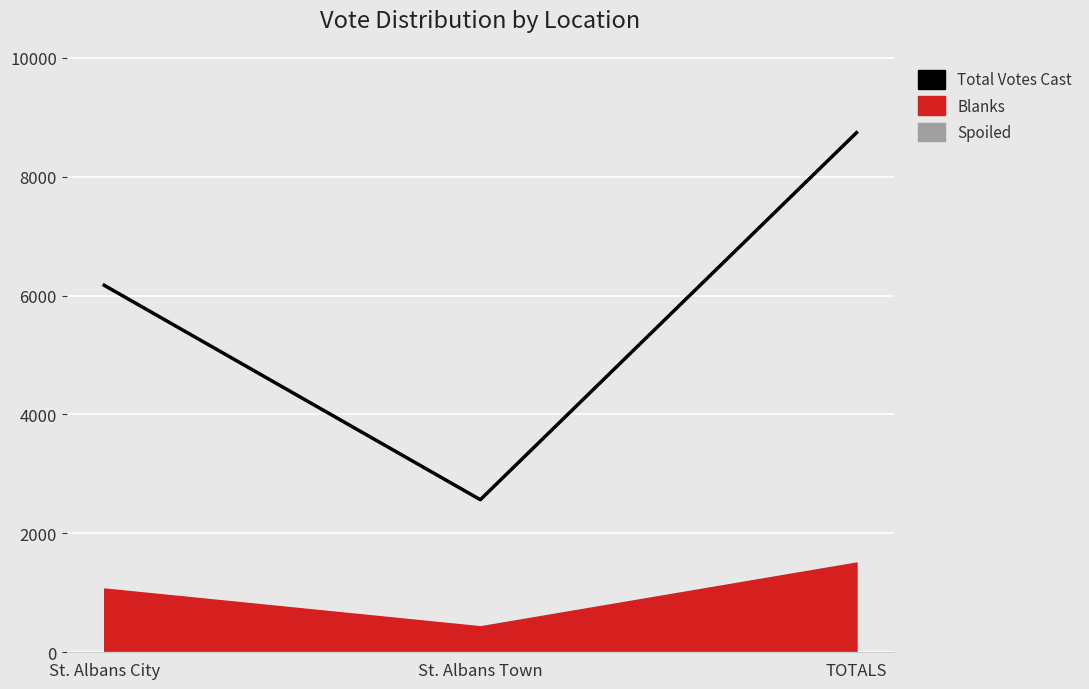

Rank the categories by value from highest to lowest.

TOTALS, St. Albans City, St. Albans Town